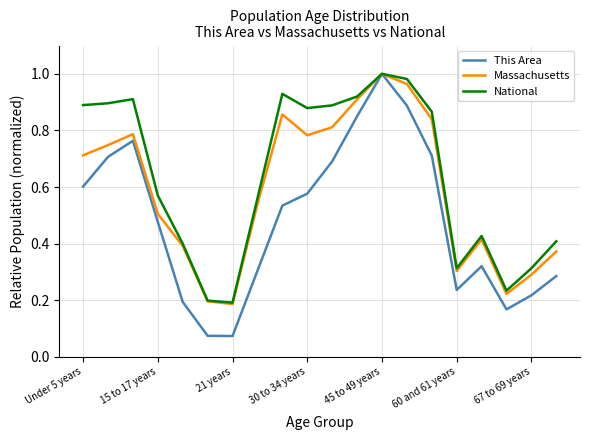

Rank the series by their average value, from highest to lowest.

National, Massachusetts, This Area